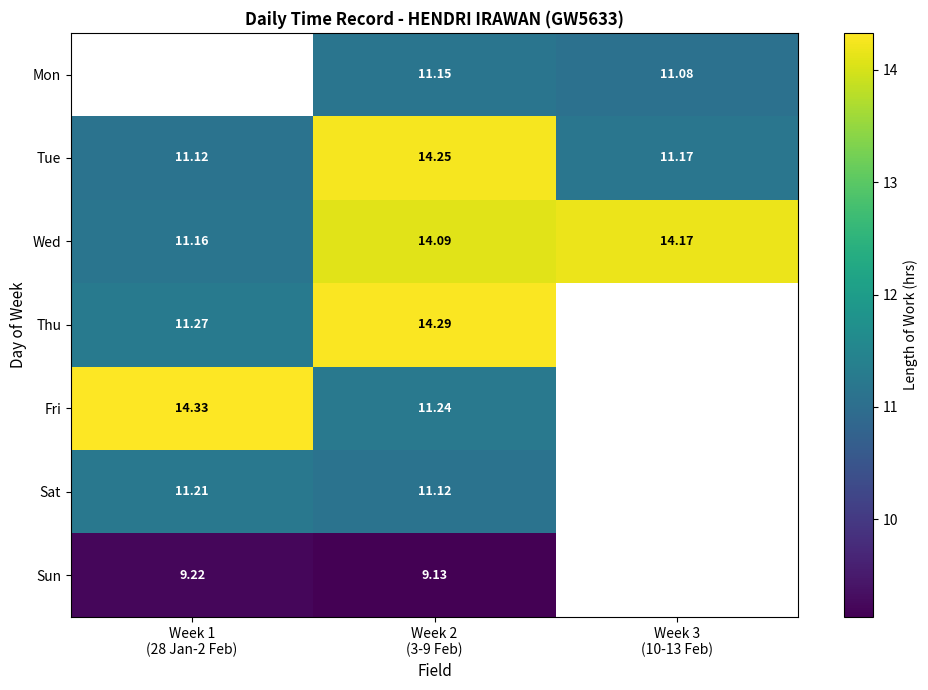

True or false: Fri has a value of 14.3 at Week 1 (28 Jan-2 Feb).

True